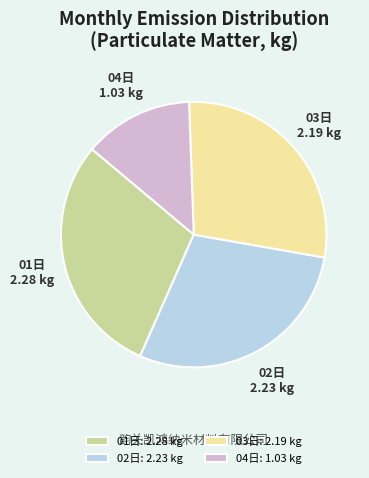

Is 04日 the majority of the pie?

No